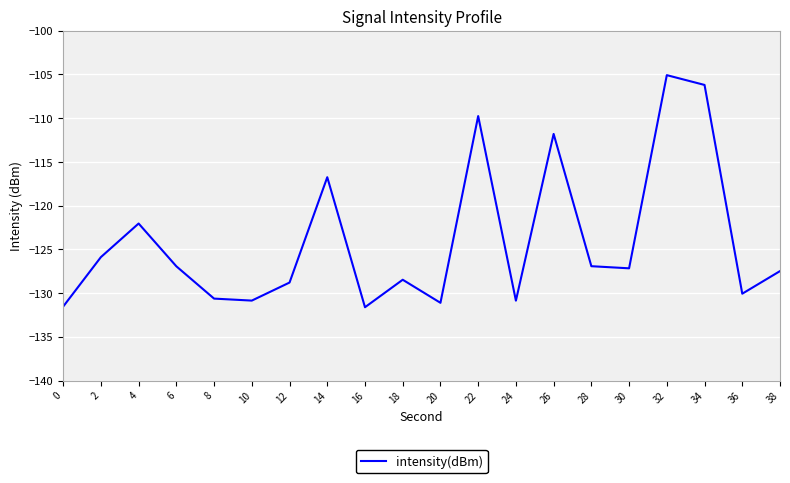

What is the sum of all values?

-2480.1